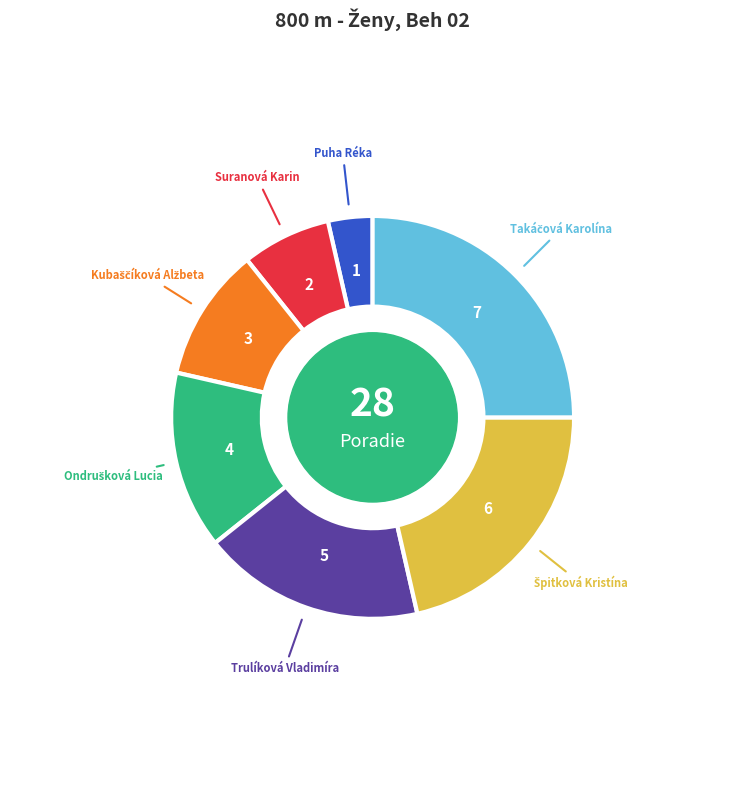

Count the number of slices in the pie.

7